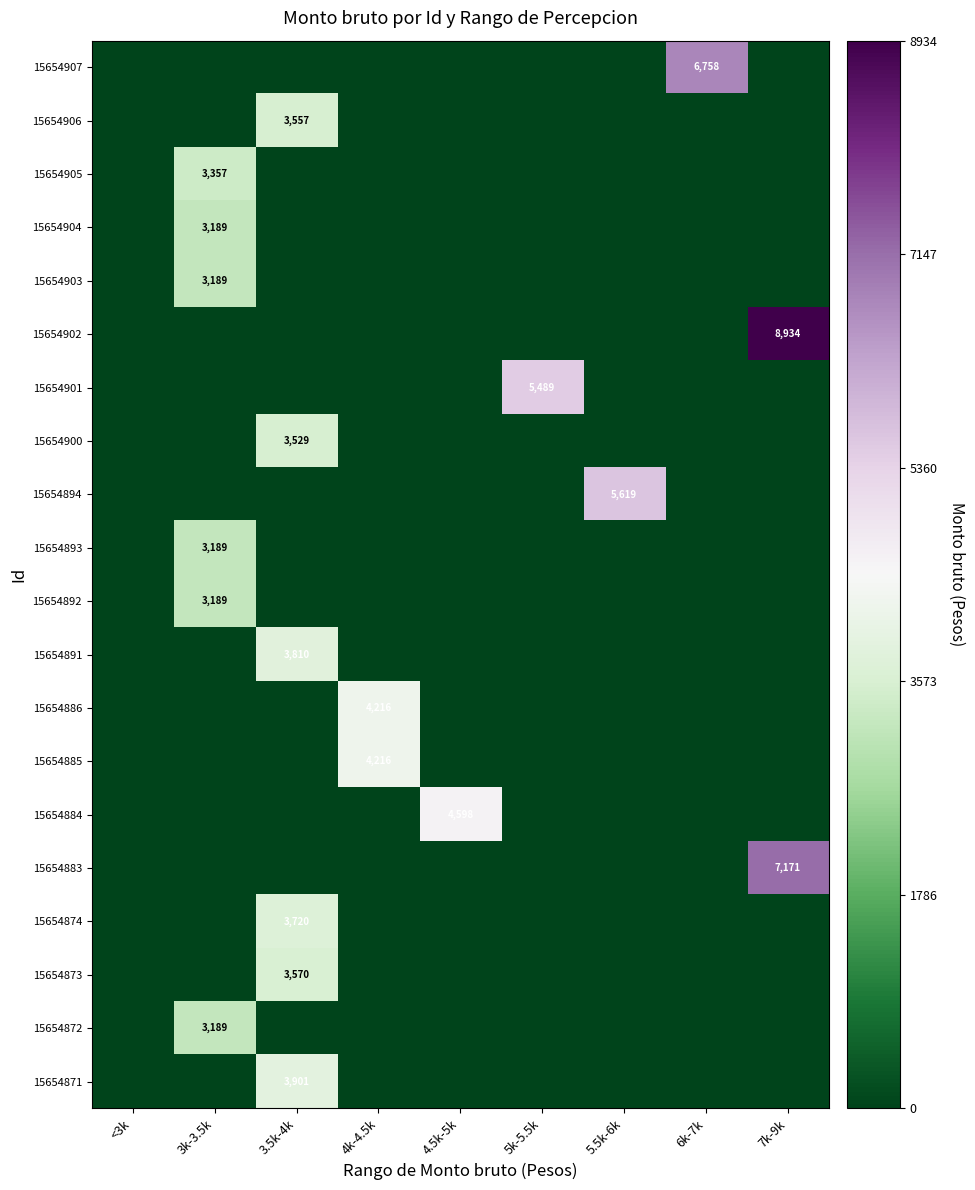

Which series has the largest range (max minus min)?

15654902